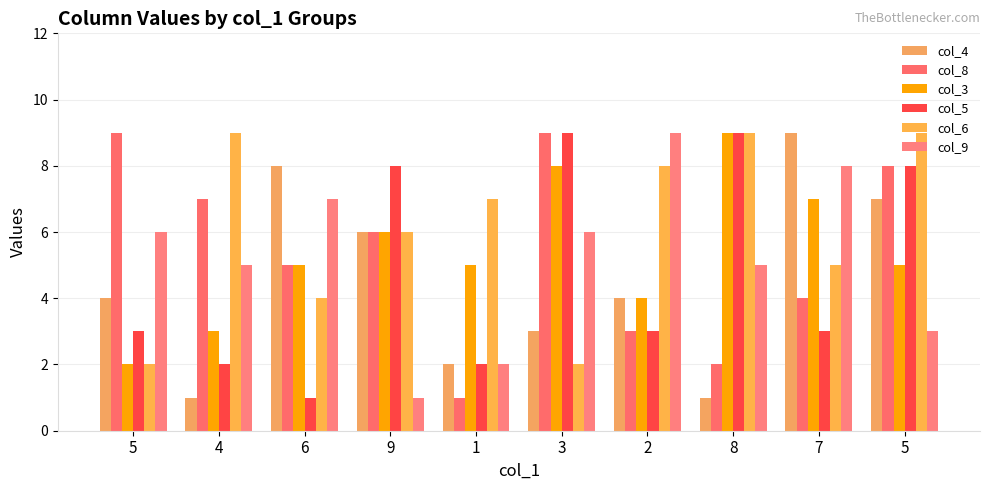

Between 3 and 5, which is larger?

5